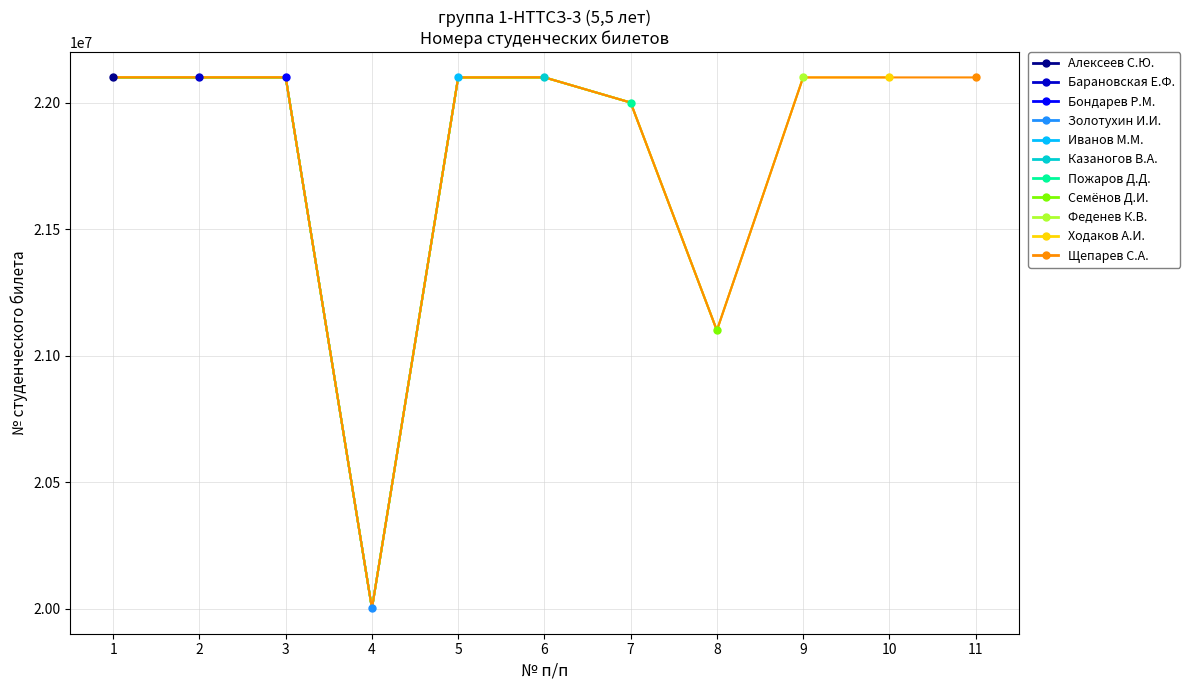

Count the number of categories in the chart.

11